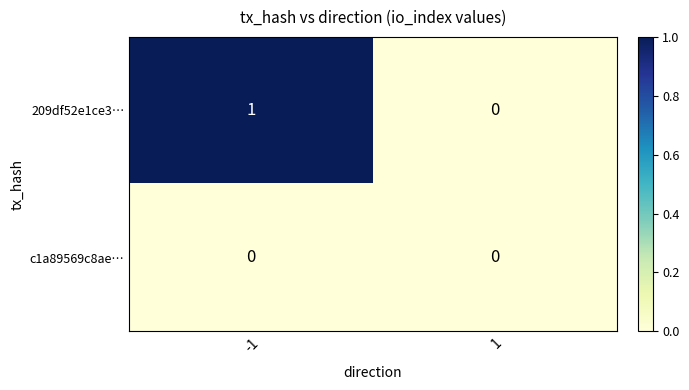

How many distinct data groups are displayed?

2